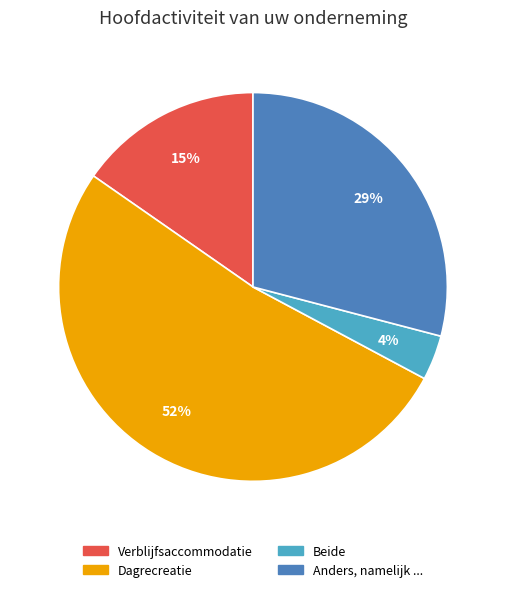

Which category accounts for the majority?

Dagrecreatie